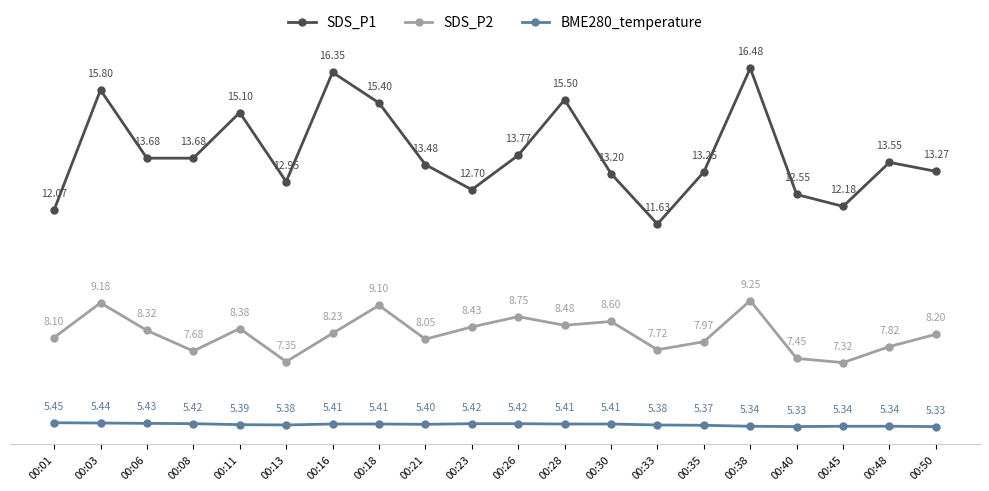

List the series in order of their overall mean, highest first.

SDS_P1, SDS_P2, BME280_temperature